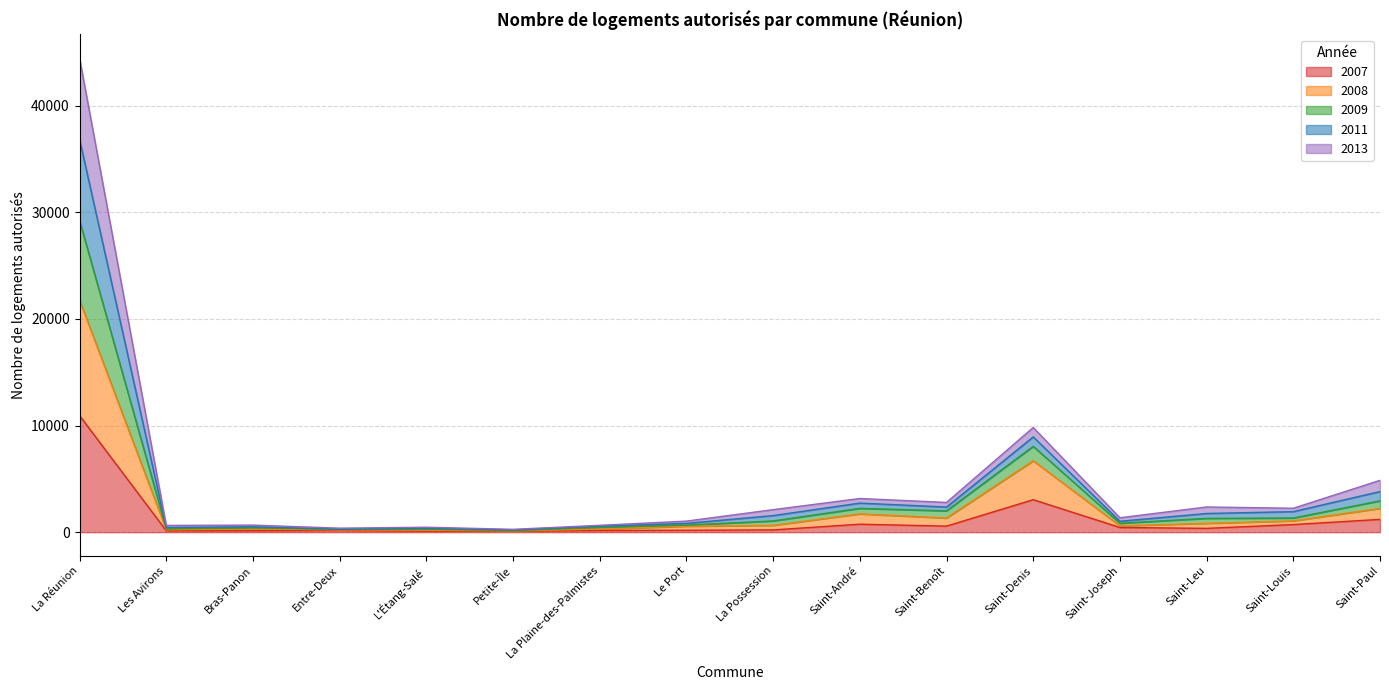

What is the value of the 2011 point at the 8th from the left?

827